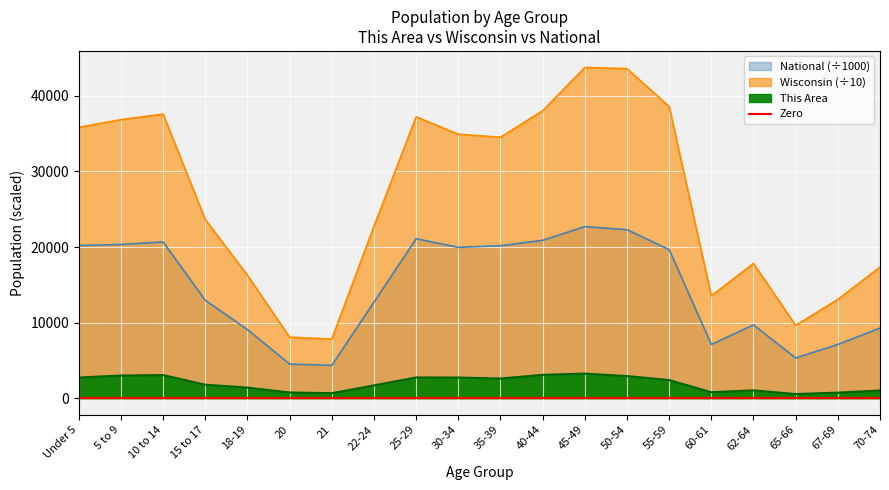

In National, how many points are lower than both neighbors (excluding endpoints)?

4